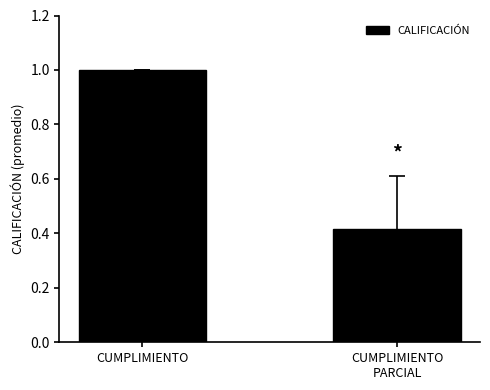

At which category does the chart reach its peak across all series?

CUMPLIMIENTO
